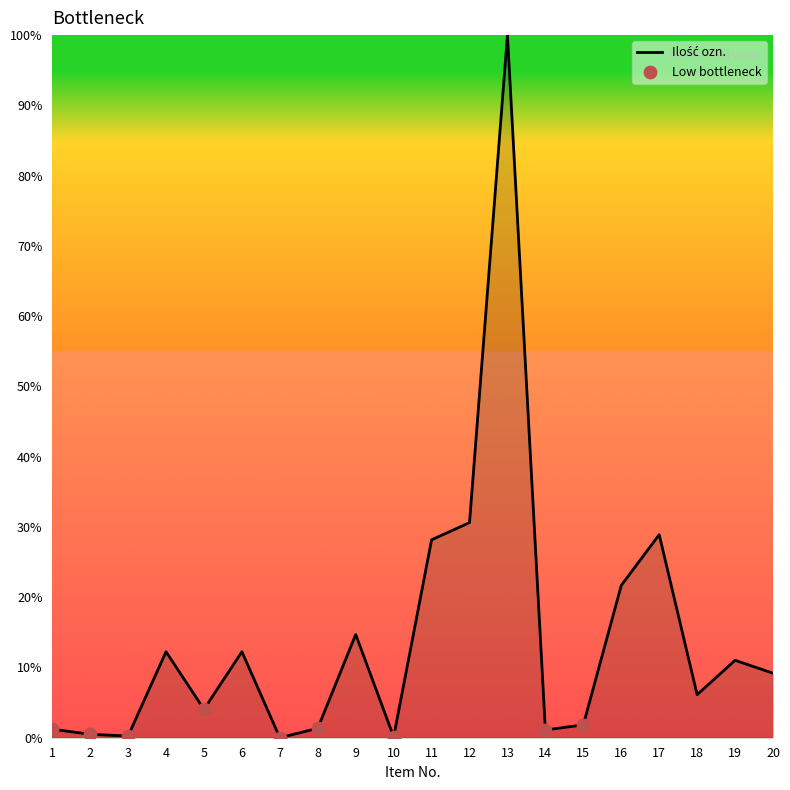

Between 13 and 9, which is larger?

13